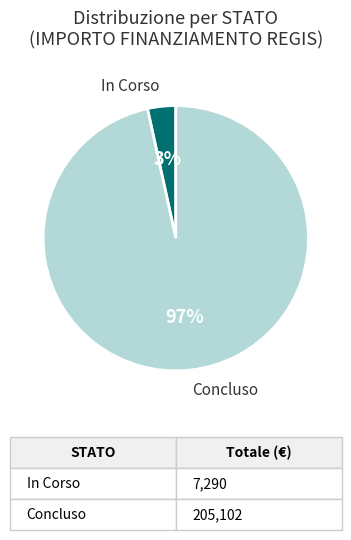

Between Concluso and In Corso, which is larger?

Concluso